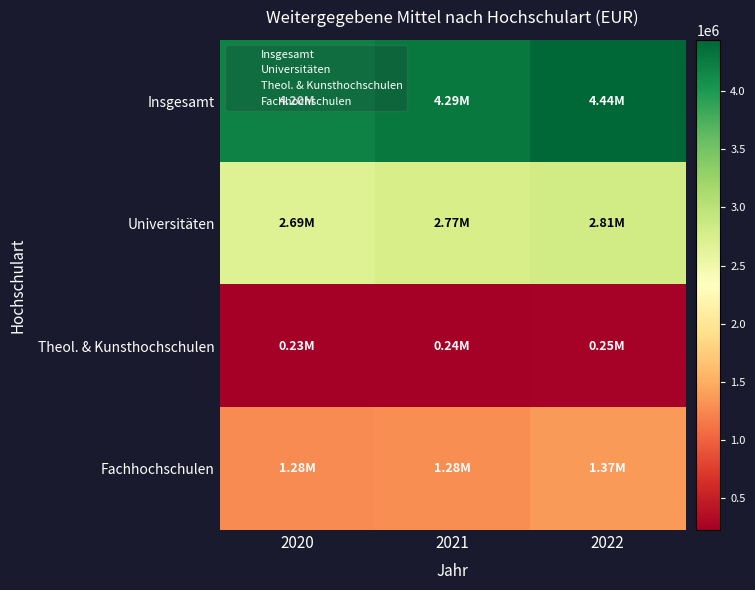

Between 2020 and 2022, which series saw the biggest shift?

Insgesamt